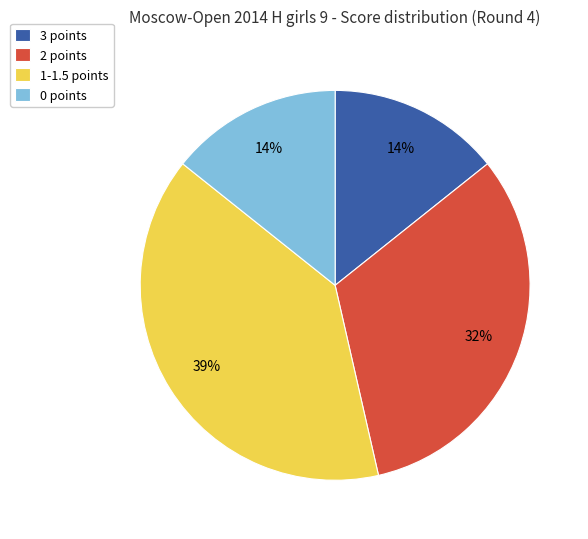

To the nearest percent, what is the average slice percentage?

25%